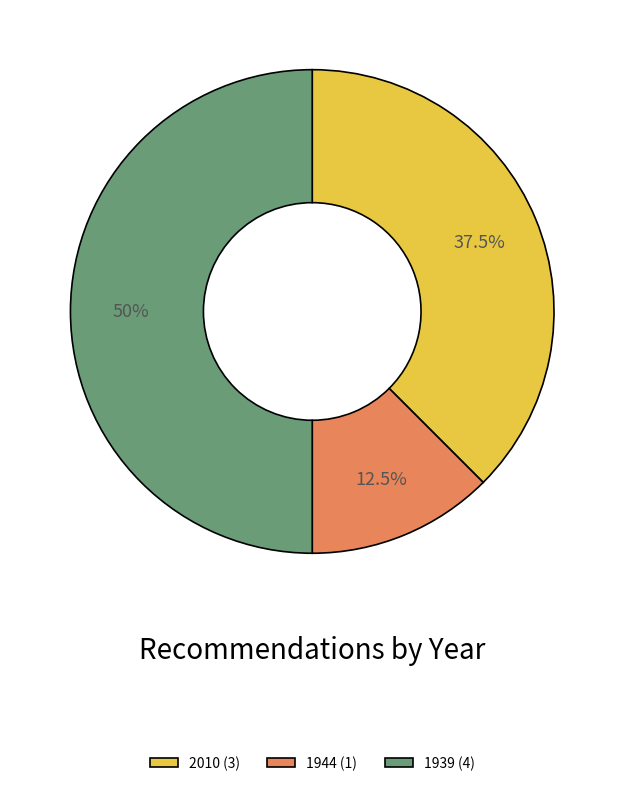

Does 1944 (1) represent more than half of the total?

No